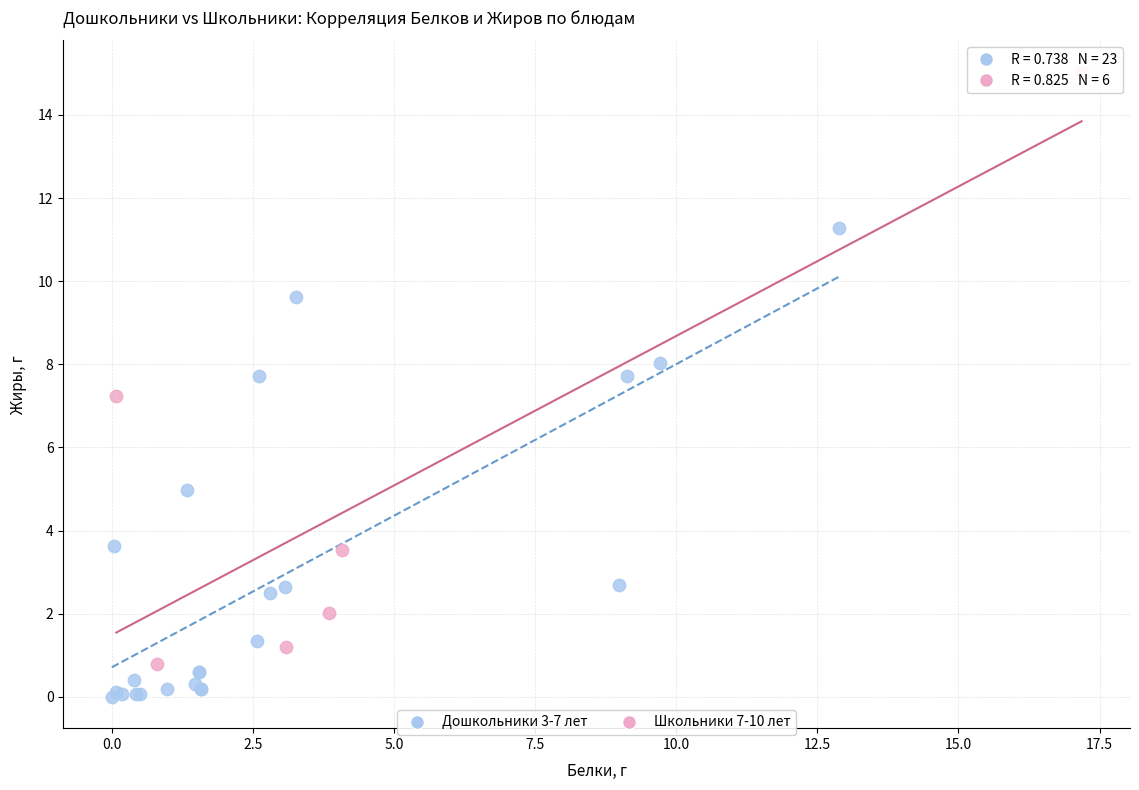

Which series has the largest Y range (max minus min)?

Школьники 7-10 лет